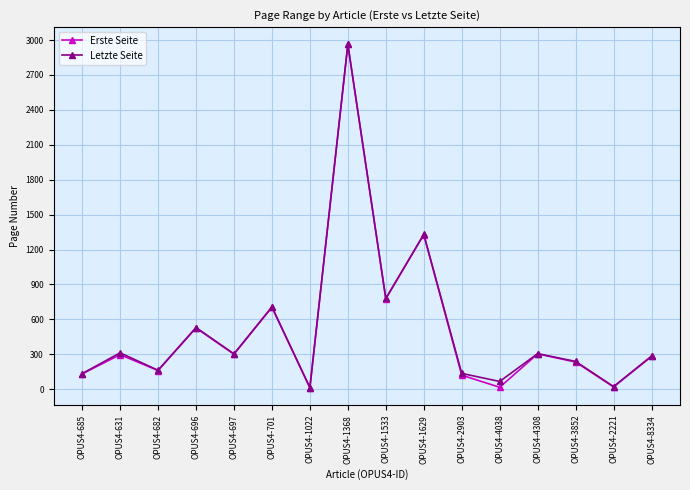

What are all the series names shown in the legend?

Erste Seite, Letzte Seite